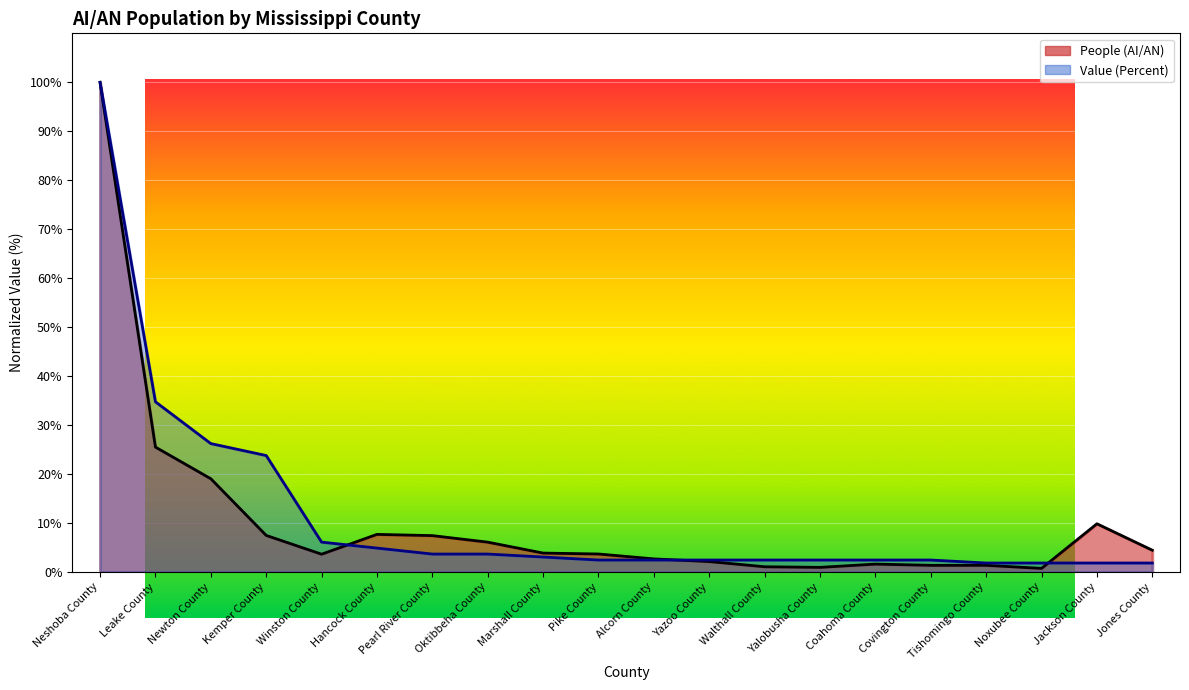

How many intersections are there between Value (Percent) and People (AI/AN)?

3